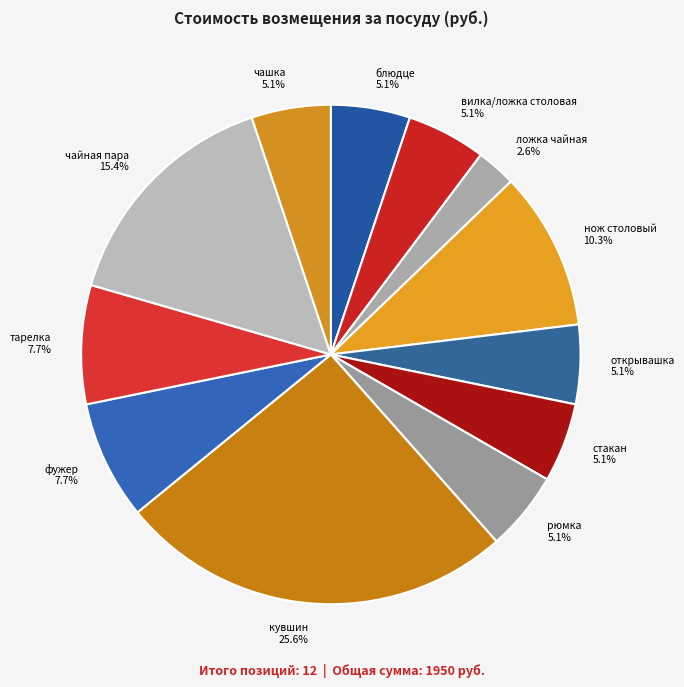

To the nearest percent, what is the difference between the тарелка and стакан slice percentages?

3%